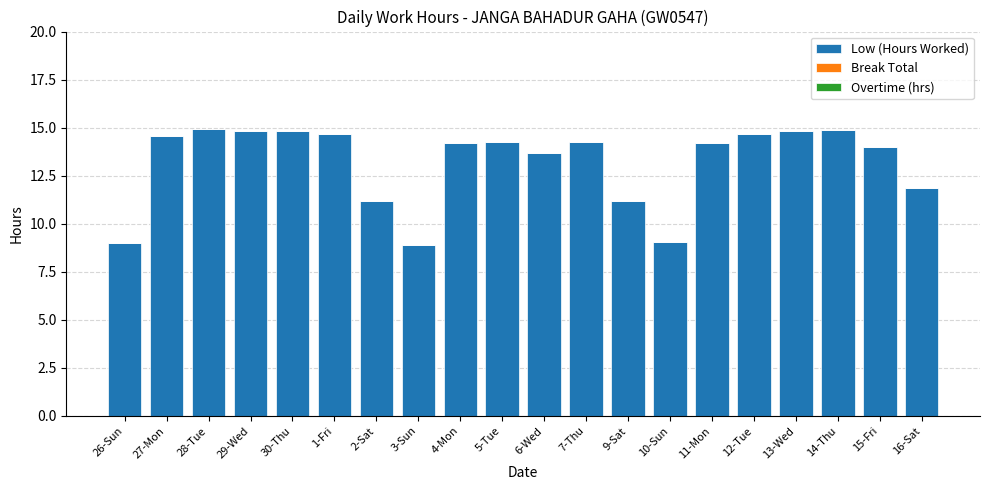

What is the maximum value shown in the chart?

14.9